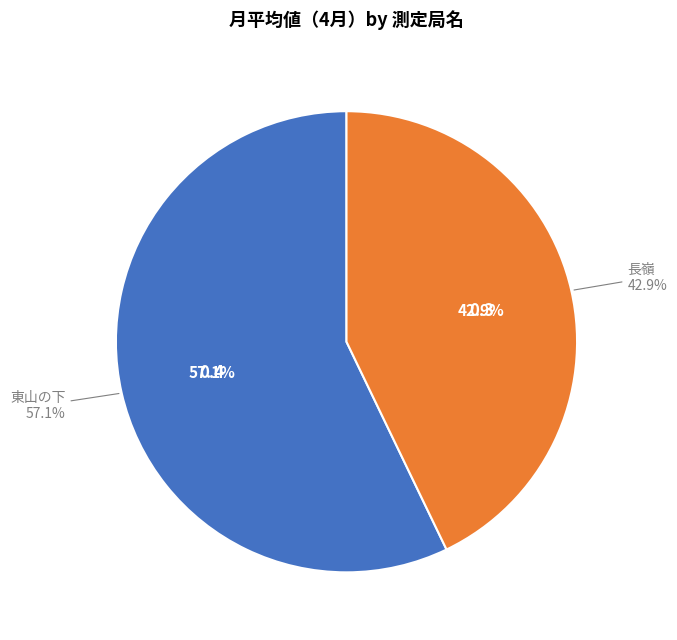

Does any single category account for the majority?

Yes